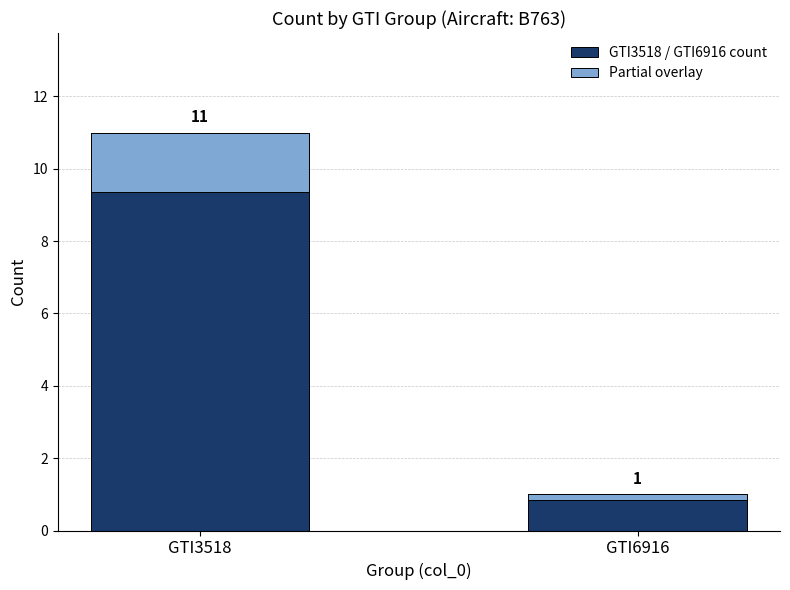

Which series changed the most between GTI3518 and GTI6916?

GTI3518 / GTI6916 count